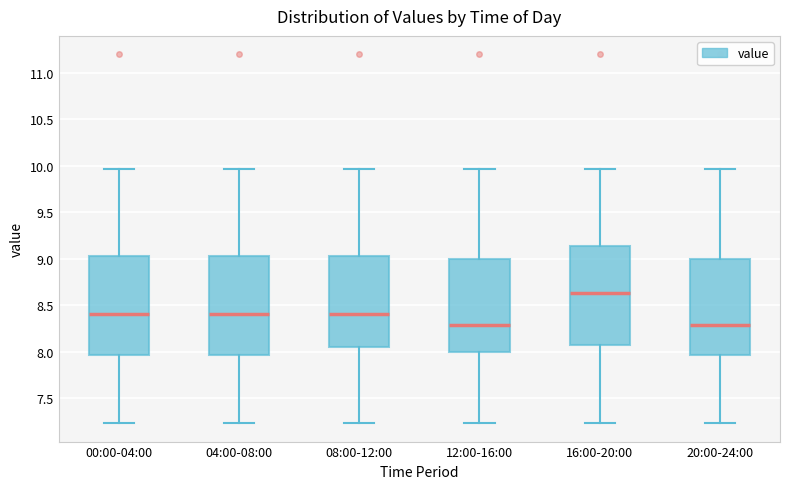

Where does the lower whisker of the box for 00:00-04:00 end on the y-axis? The values are not printed on the chart, so give them approximately, as read against the axis.

7.25